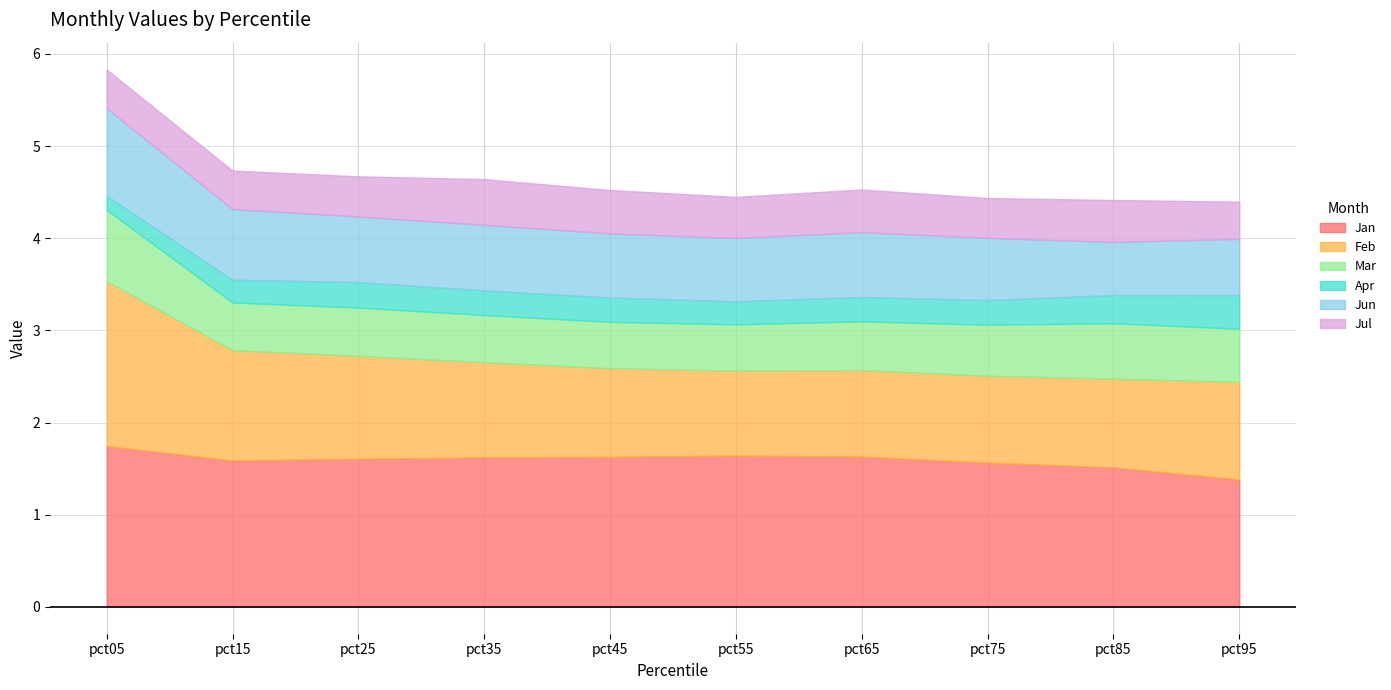

What is the lowest value of the Jan series?

1.4